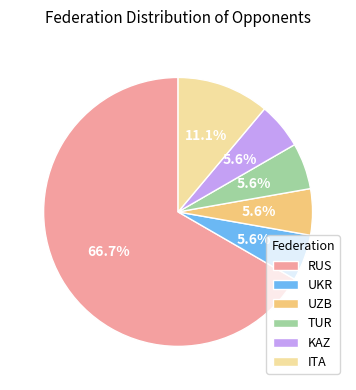

How many segments does this pie chart have?

6